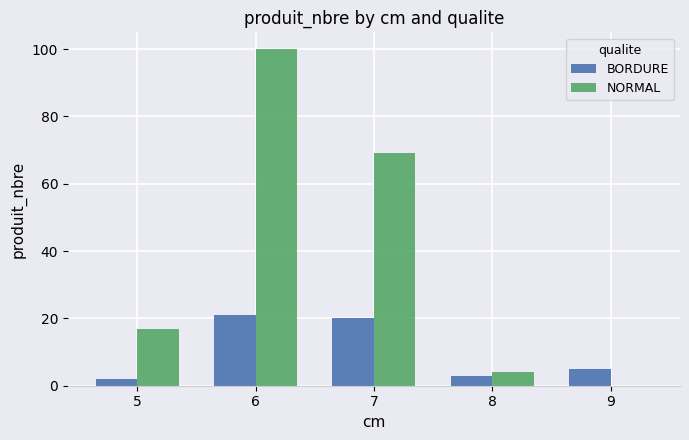

Reading right to left, extract all data points from this chart.

BORDURE: 9=5	8=3	7=20	6=21	5=2
NORMAL: 9=0	8=4	7=69	6=100	5=17